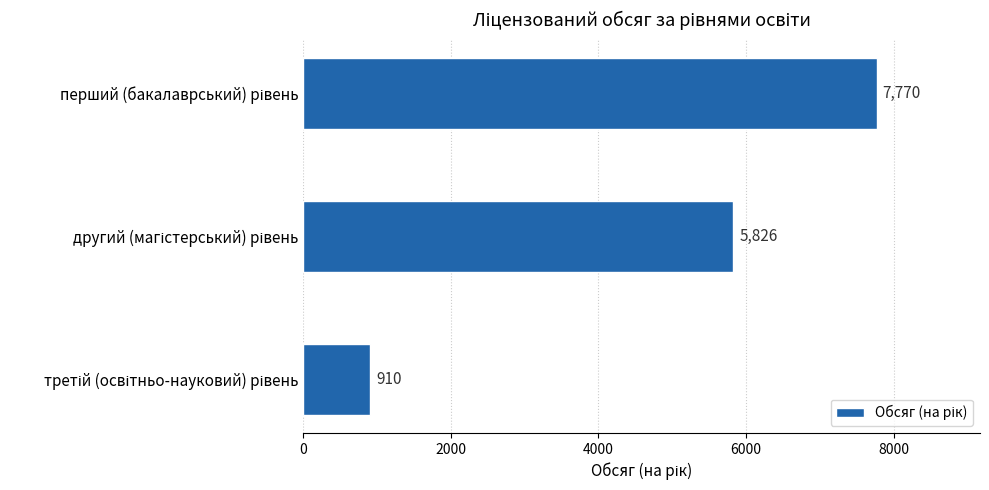

What is the smallest value displayed?

910